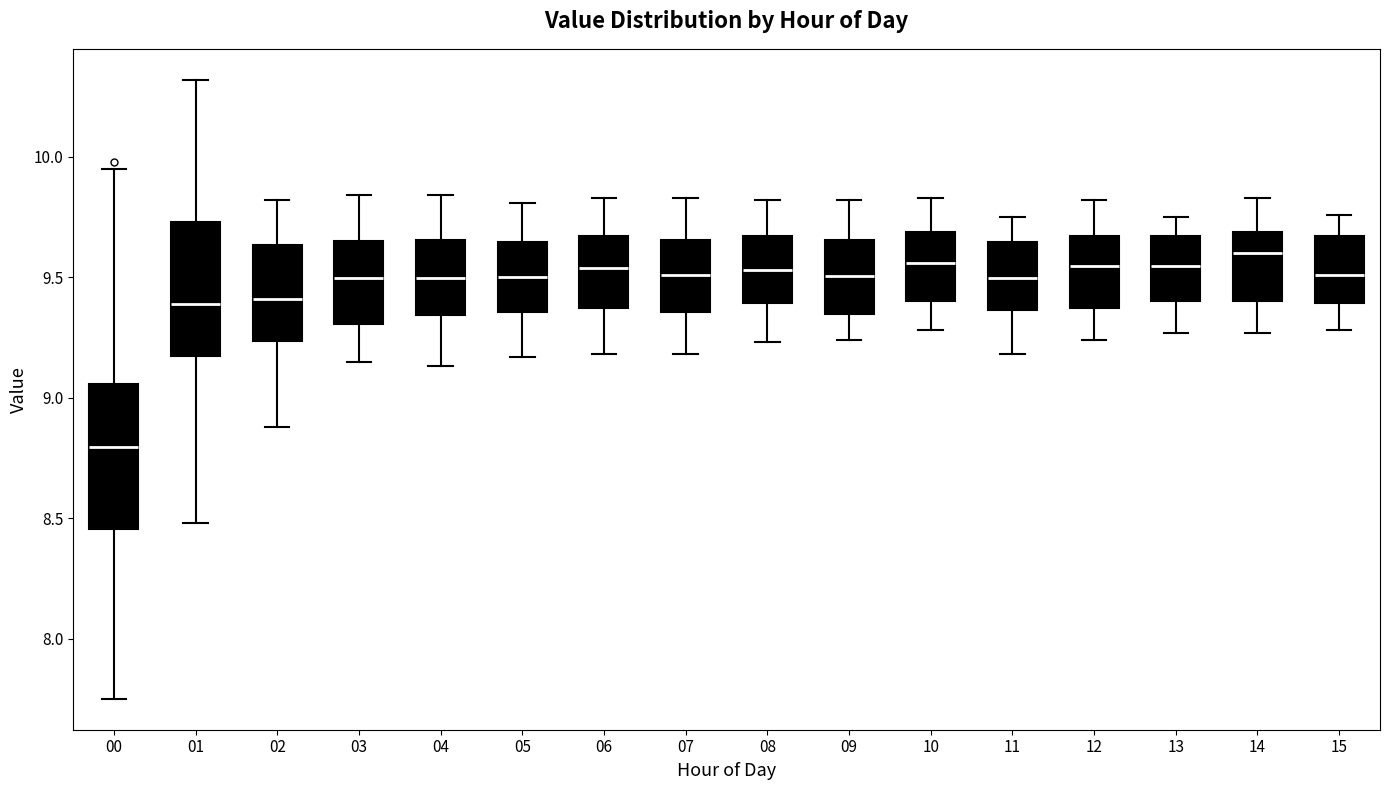

Reading left to right, transcribe this box plot: for each box, give where its median line is, the range the box spans, and where its two whiskers end, as read against the y-axis. The values are not printed on the chart, so give them approximately, as read against the axis.

00: median 8.80, box 8.45 to 9.05, whiskers 7.75 to 9.95
01: median 9.40, box 9.15 to 9.75, whiskers 8.50 to 10.30
02: median 9.40, box 9.25 to 9.65, whiskers 8.90 to 9.80
03: median 9.50, box 9.30 to 9.65, whiskers 9.15 to 9.85
04: median 9.50, box 9.35 to 9.65, whiskers 9.15 to 9.85
05: median 9.50, box 9.35 to 9.65, whiskers 9.15 to 9.80
06: median 9.55, box 9.35 to 9.65, whiskers 9.20 to 9.85
07: median 9.50, box 9.35 to 9.65, whiskers 9.20 to 9.85
08: median 9.55, box 9.40 to 9.65, whiskers 9.25 to 9.80
09: median 9.50, box 9.35 to 9.65, whiskers 9.25 to 9.80
10: median 9.55, box 9.40 to 9.70, whiskers 9.30 to 9.85
11: median 9.50, box 9.35 to 9.65, whiskers 9.20 to 9.75
12: median 9.55, box 9.35 to 9.65, whiskers 9.25 to 9.80
13: median 9.55, box 9.40 to 9.65, whiskers 9.25 to 9.75
14: median 9.60, box 9.40 to 9.70, whiskers 9.25 to 9.85
15: median 9.50, box 9.40 to 9.65, whiskers 9.30 to 9.75